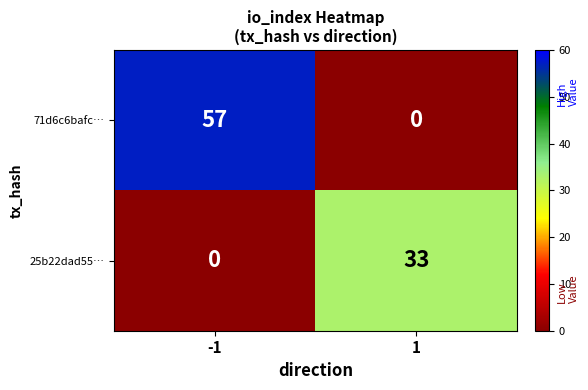

Reading right to left, extract all data points from this chart.

71d6c6bafc…: 1=0	-1=57
25b22dad55…: 1=33	-1=0